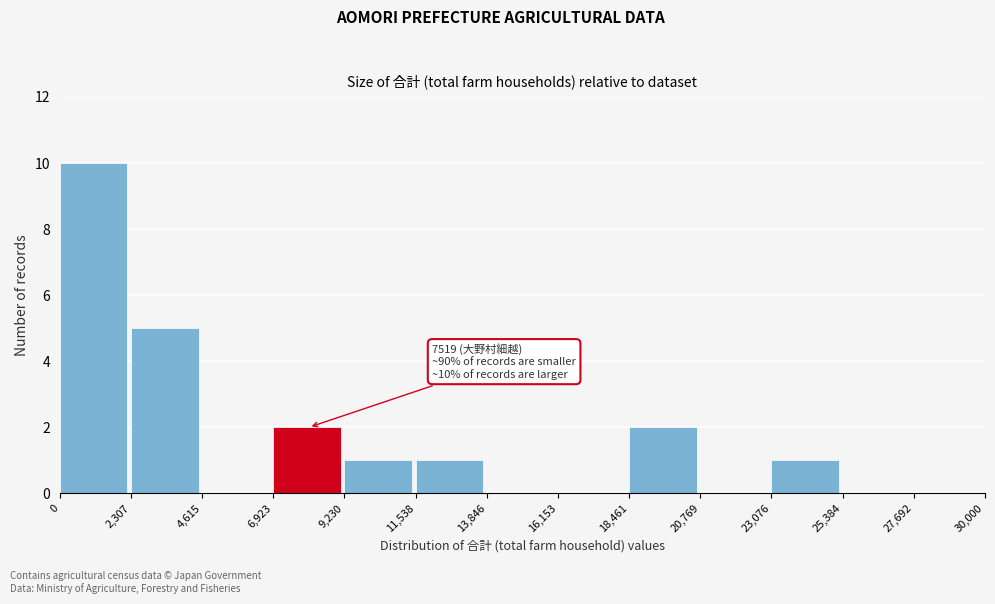

Which range on the x-axis has the tallest bar?

0 to 2,307